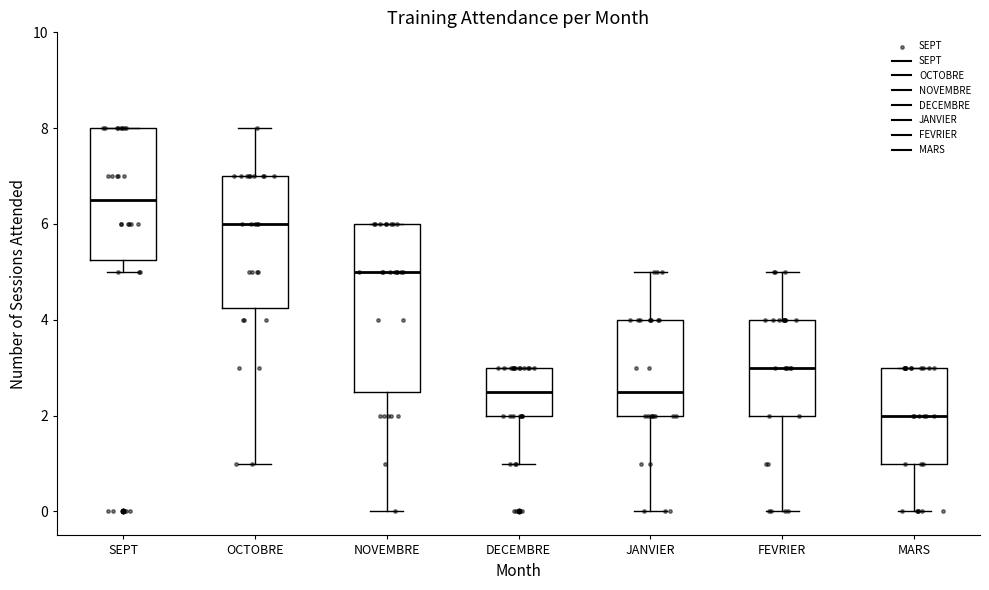

Reading left to right, transcribe this box plot: for each box, give where its median line is, the range the box spans, and where its two whiskers end, as read against the y-axis. The values are not printed on the chart, so give them approximately, as read against the axis.

SEPT: median 6.6, box 5.2 to 8.0, whiskers 5.0 to 8.0
OCTOBRE: median 6.0, box 4.2 to 7.0, whiskers 1.0 to 8.0
NOVEMBRE: median 5.0, box 2.6 to 6.0, whiskers 0.0 to 6.0
DECEMBRE: median 2.6, box 2.0 to 3.0, whiskers 1.0 to 3.0
JANVIER: median 2.6, box 2.0 to 4.0, whiskers 0.0 to 5.0
FEVRIER: median 3.0, box 2.0 to 4.0, whiskers 0.0 to 5.0
MARS: median 2.0, box 1.0 to 3.0, whiskers 0.0 to 3.0